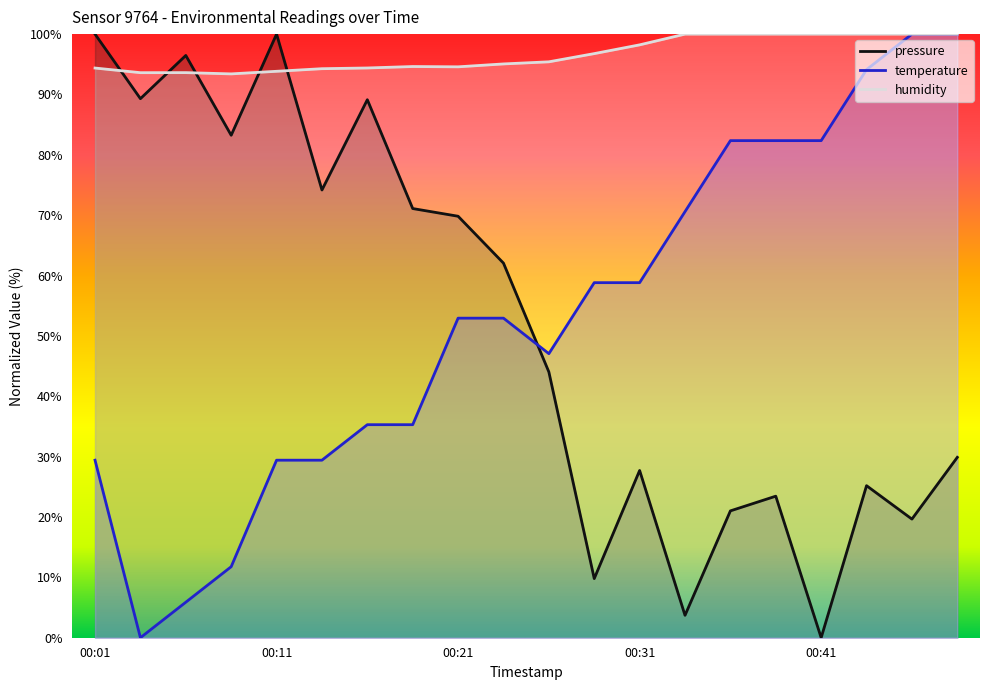

At which label does temperature reach its minimum?

00:04